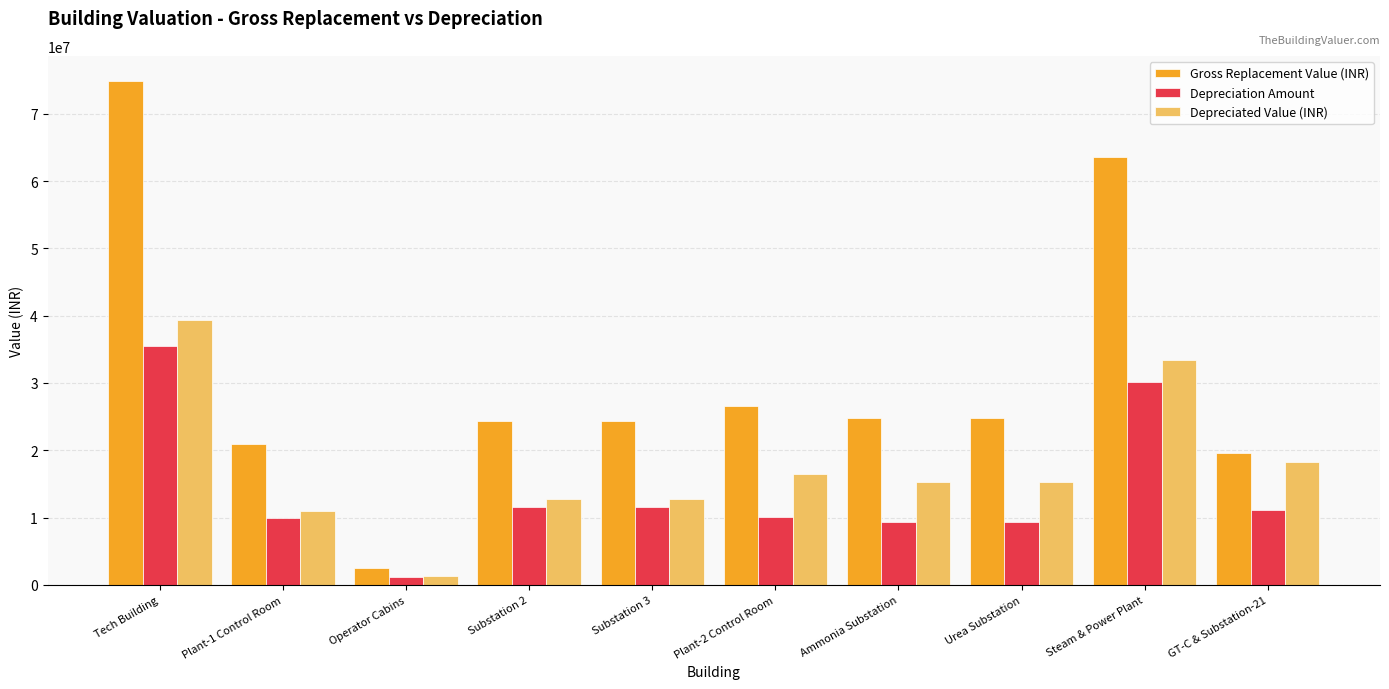

What is the approximate value of Depreciation Amount at Urea Substation?

9414193.1